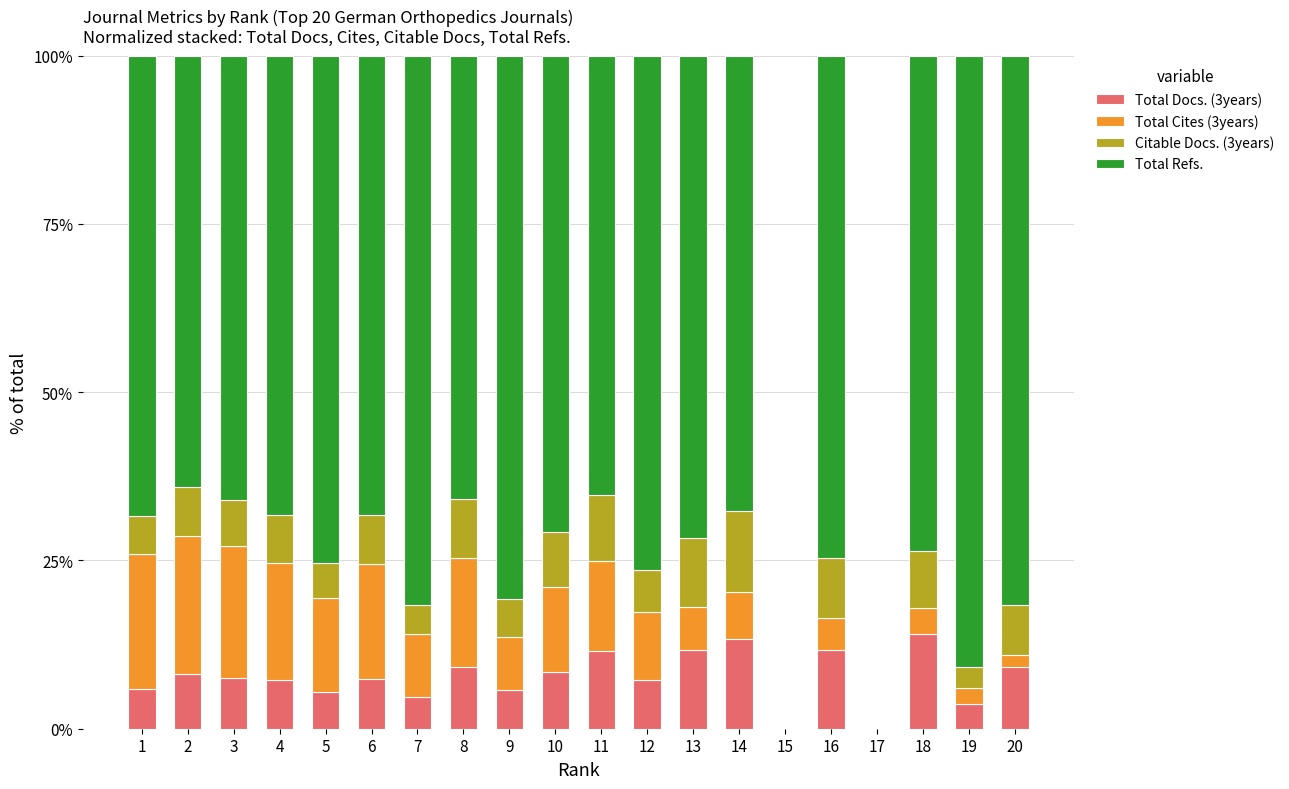

The value of Total Docs. (3years) at 14 is 23.0. True or false?

False